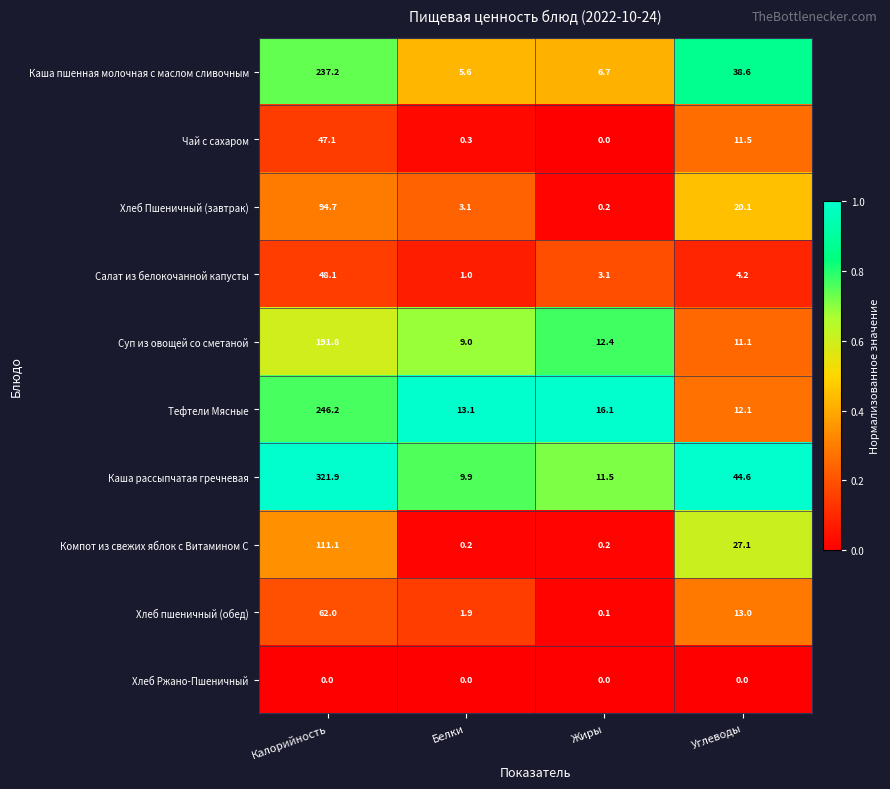

What is the total value across all series at Калорийность?

1360.1